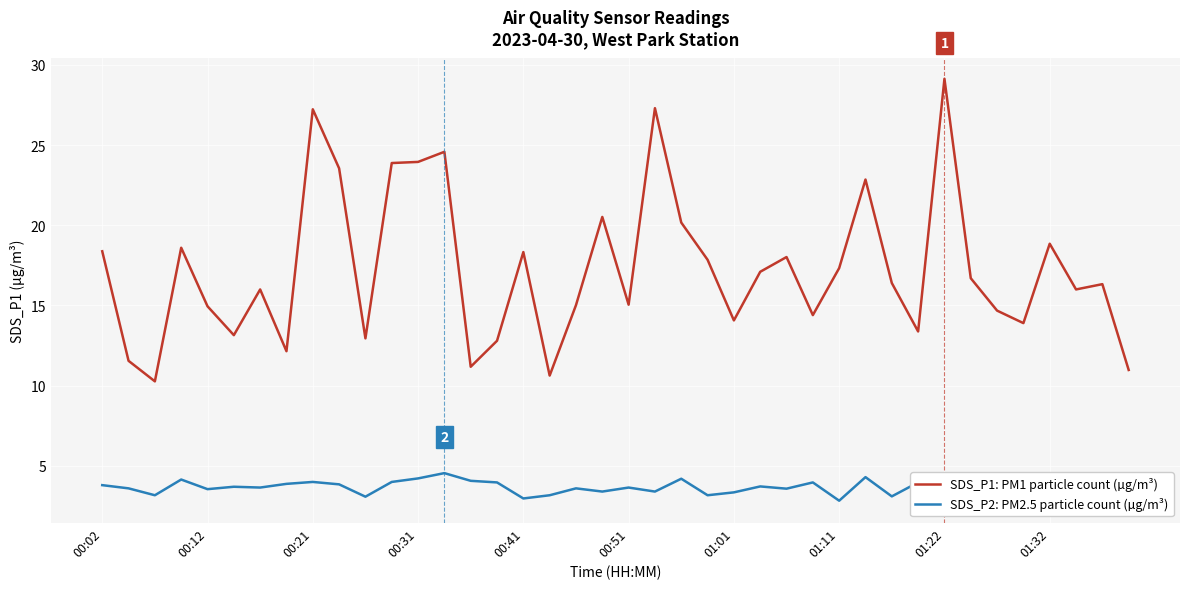

Is this an area chart (filled region under the line)?

No